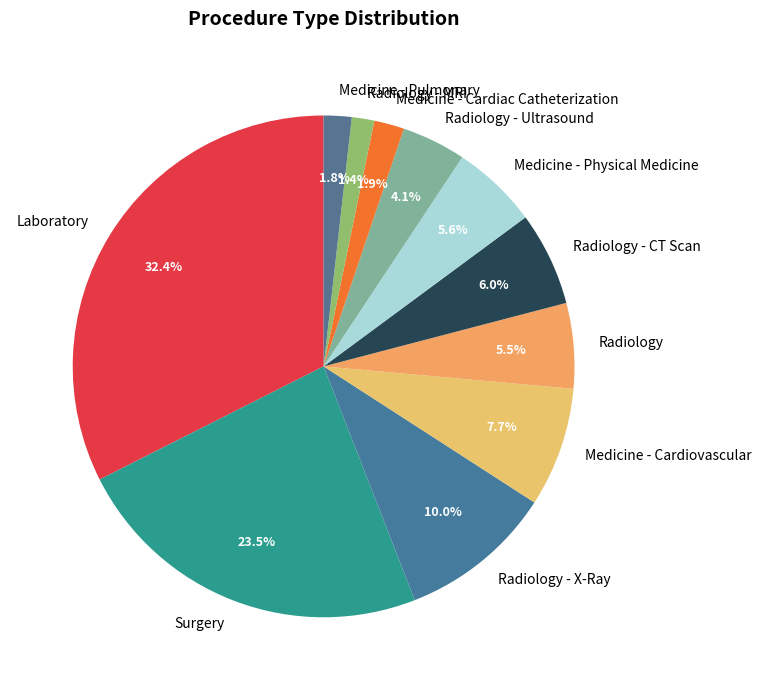

What portion of the pie excludes Radiology - X-Ray?

90.0%